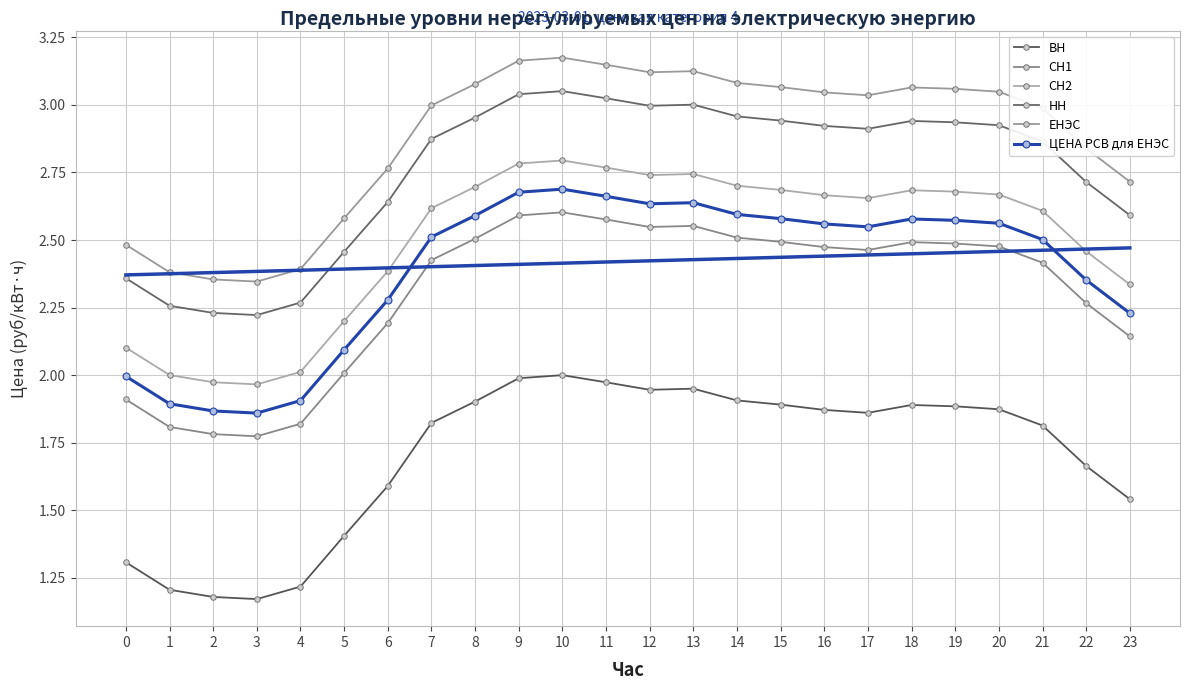

What is the maximum value shown in the chart?

3.2